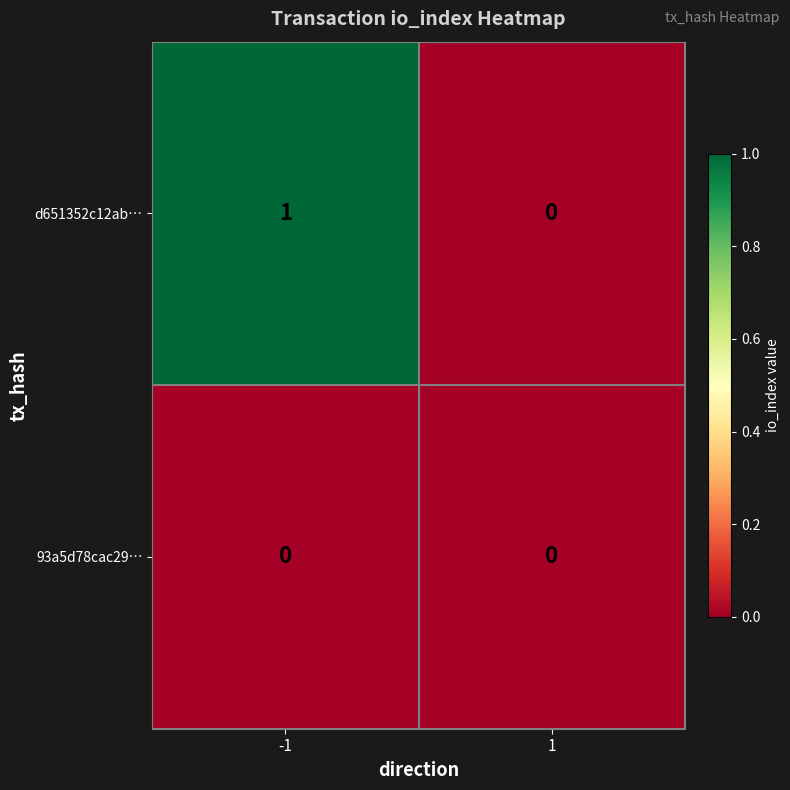

True or false: d651352c12ab… has a value of 2 at -1.

False